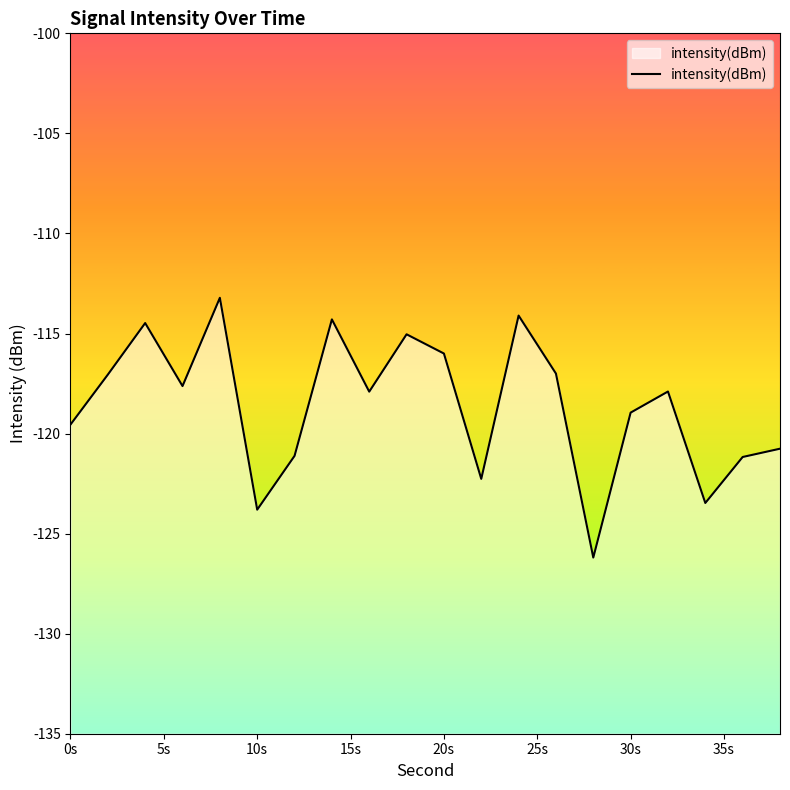

What is the minimum value shown in the chart?

-126.2